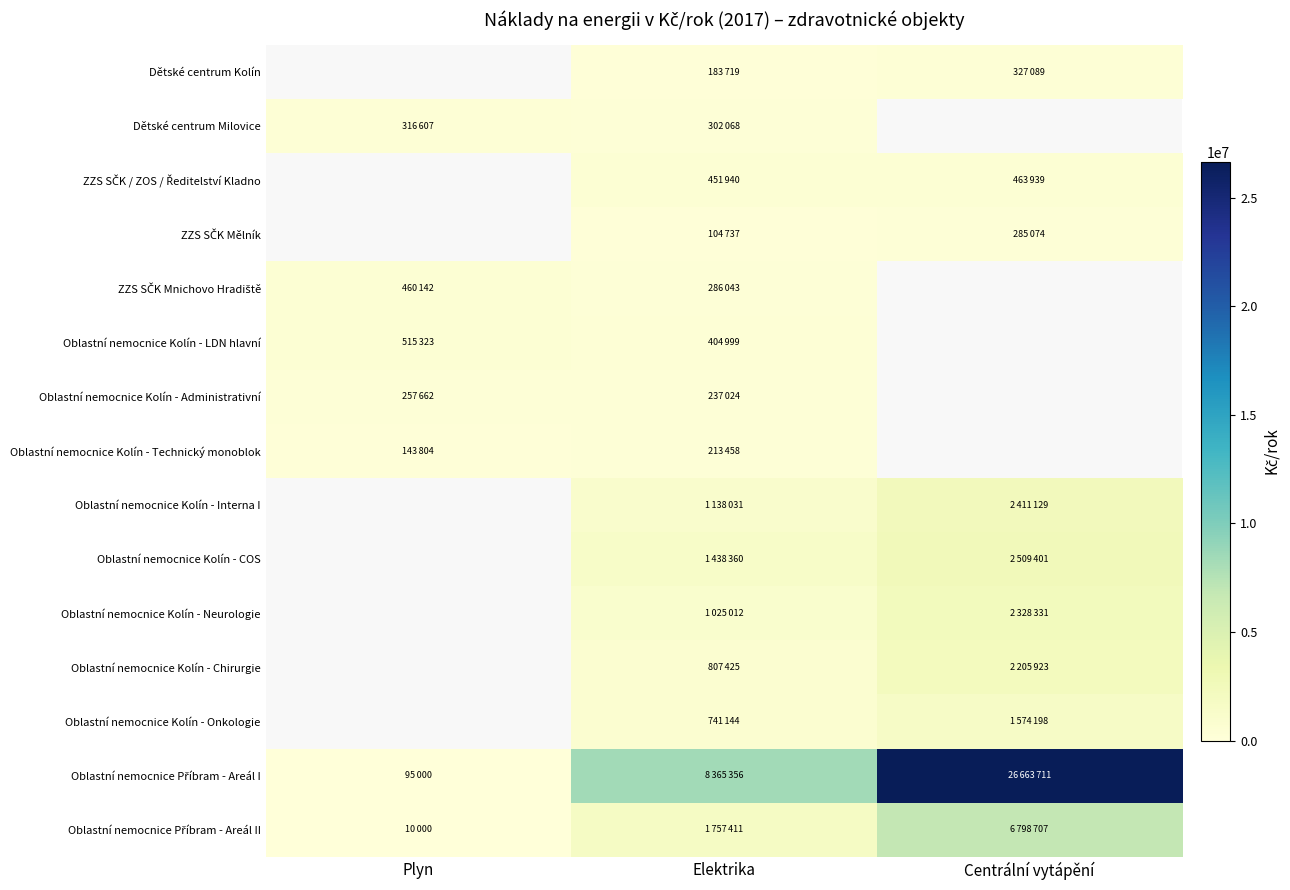

Reading left to right, what are all the values shown in this chart?

Dětské centrum Kolín: 0	183719	327089
Dětské centrum Milovice: 316607	302068	0
ZZS SČK / ZOS / Ředitelství Kladno: 0	451940	463939
ZZS SČK Mělník: 0	104737	285074
ZZS SČK Mnichovo Hradiště: 460142	286043	0
Oblastní nemocnice Kolín - LDN hlavní: 515323	404999	0
Oblastní nemocnice Kolín - Administrativní: 257662	237024	0
Oblastní nemocnice Kolín - Technický monoblok: 143804	213458	0
Oblastní nemocnice Kolín - Interna I: 0	1138031	2411129
Oblastní nemocnice Kolín - COS: 0	1438360	2509401
Oblastní nemocnice Kolín - Neurologie: 0	1025012	2328331
Oblastní nemocnice Kolín - Chirurgie: 0	807425	2205923
Oblastní nemocnice Kolín - Onkologie: 0	741144	1574198
Oblastní nemocnice Příbram - Areál I: 95000	8365356	26663711
Oblastní nemocnice Příbram - Areál II: 10000	1757411	6798707